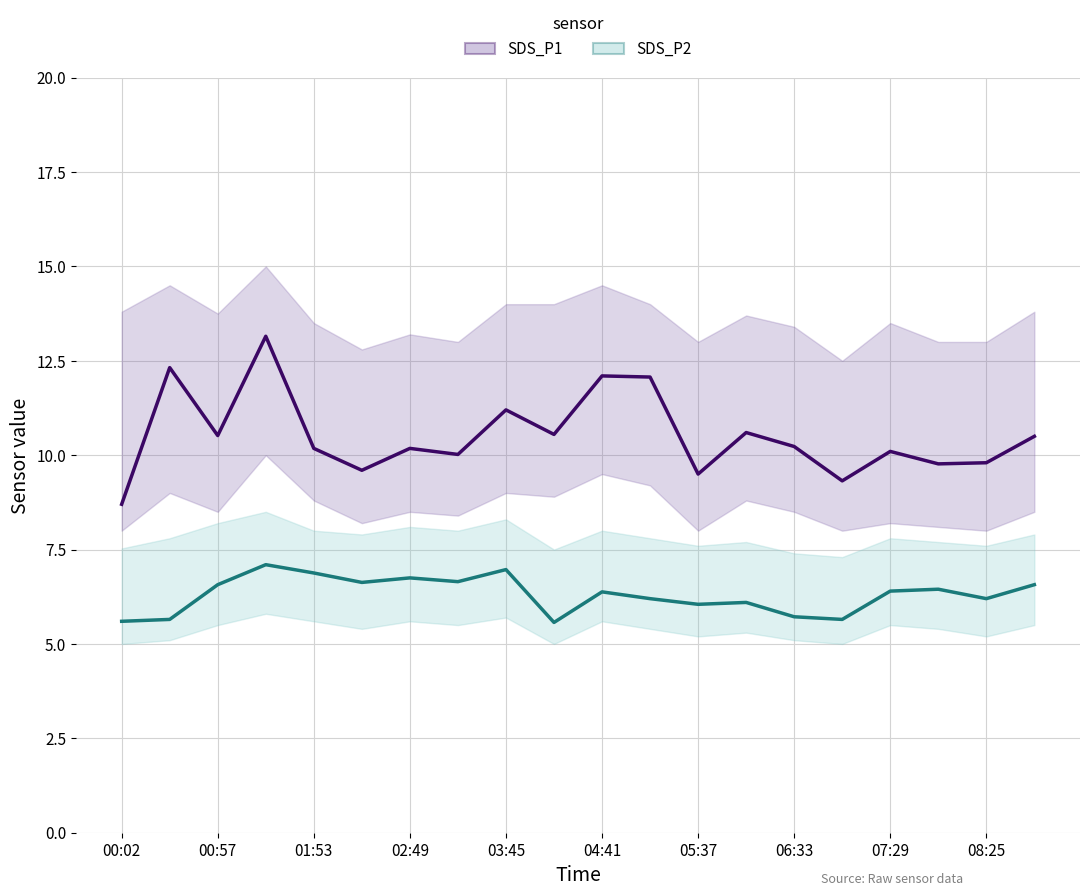

The SDS_P2 series shows 10.6 at 11. True or false?

False